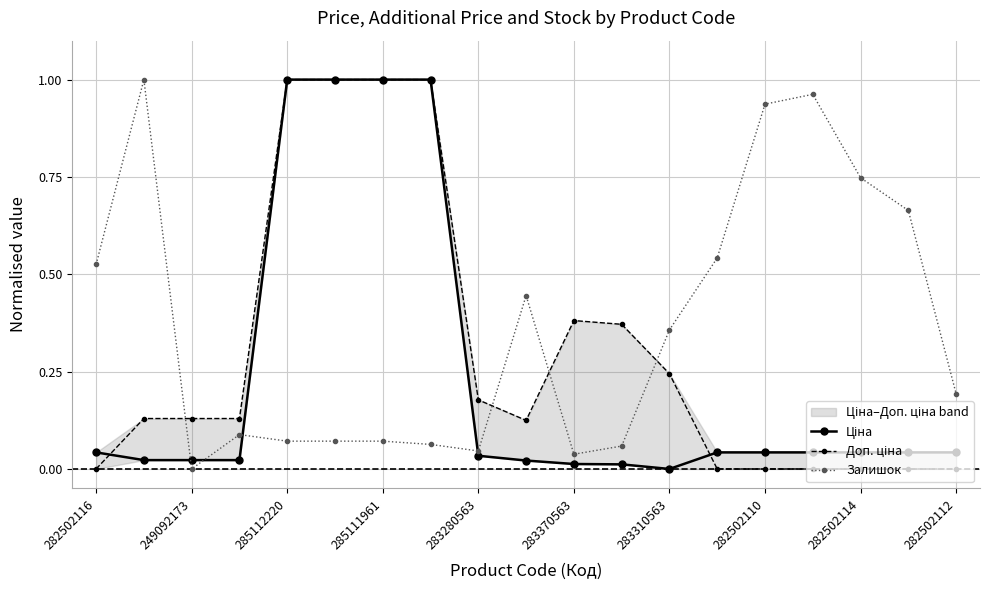

The value of Залишок at 285111961 is 0.0. True or false?

False